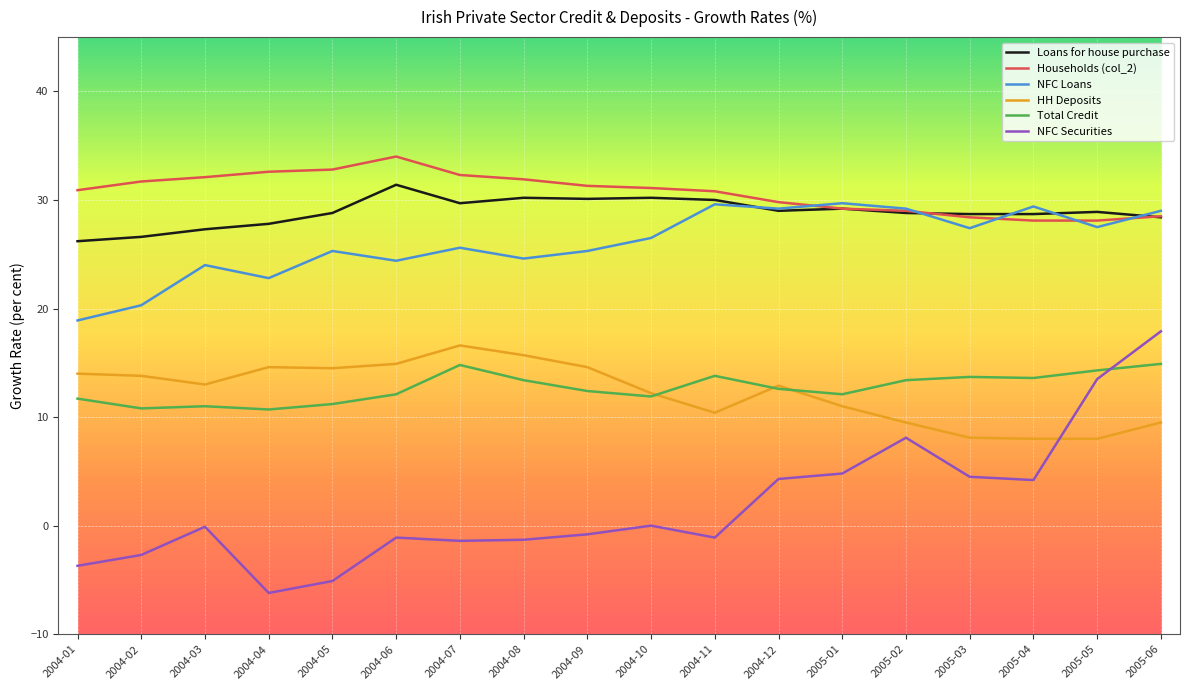

What is the total value across all series at 2005-03?

110.8